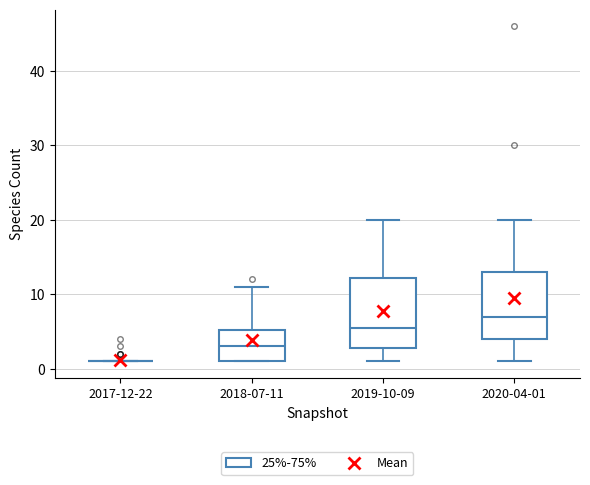

Where does the lower whisker of the box for 2019-10-09 end on the y-axis? The values are not printed on the chart, so give them approximately, as read against the axis.

1